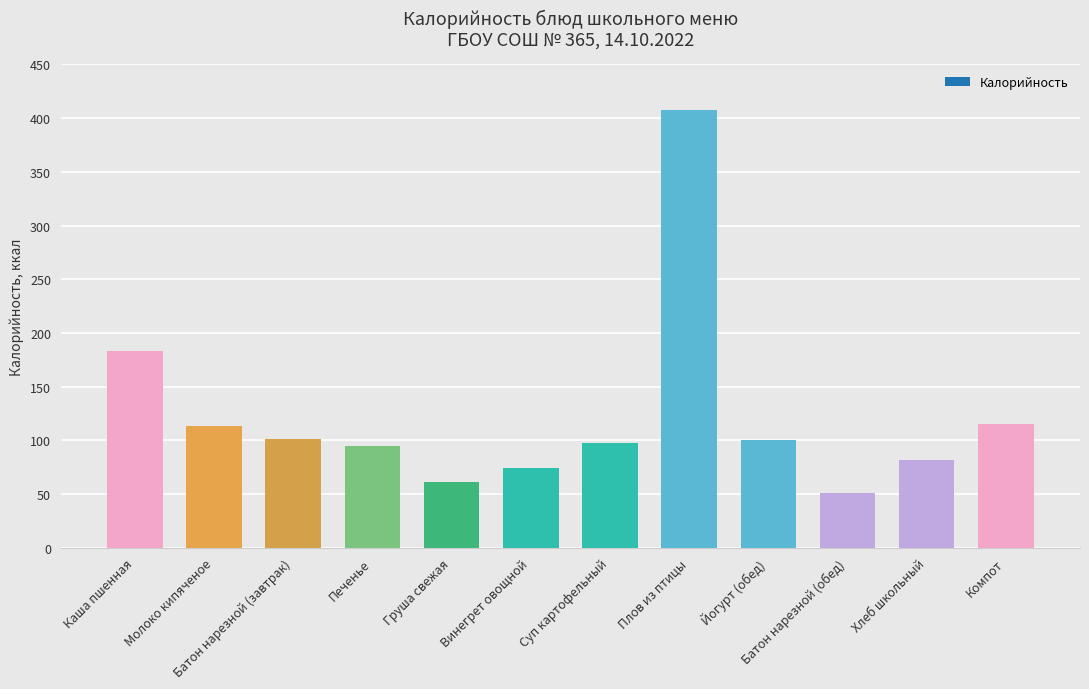

What is the sum of the values at Суп картофельный and Печенье?

192.0